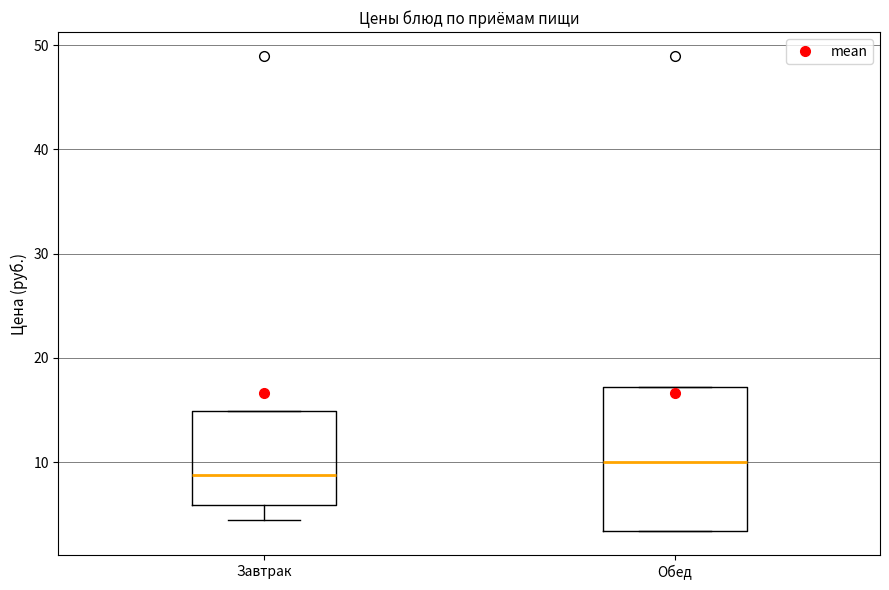

Which box is the tallest, from its lower edge to its upper edge?

Обед